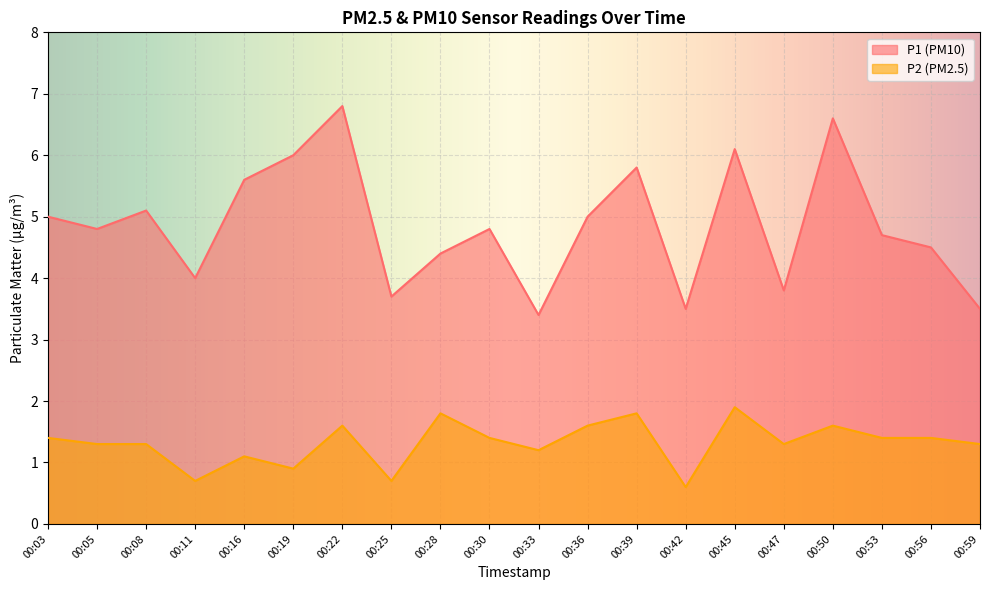

True or false: P2 and P1 cross at least once.

False